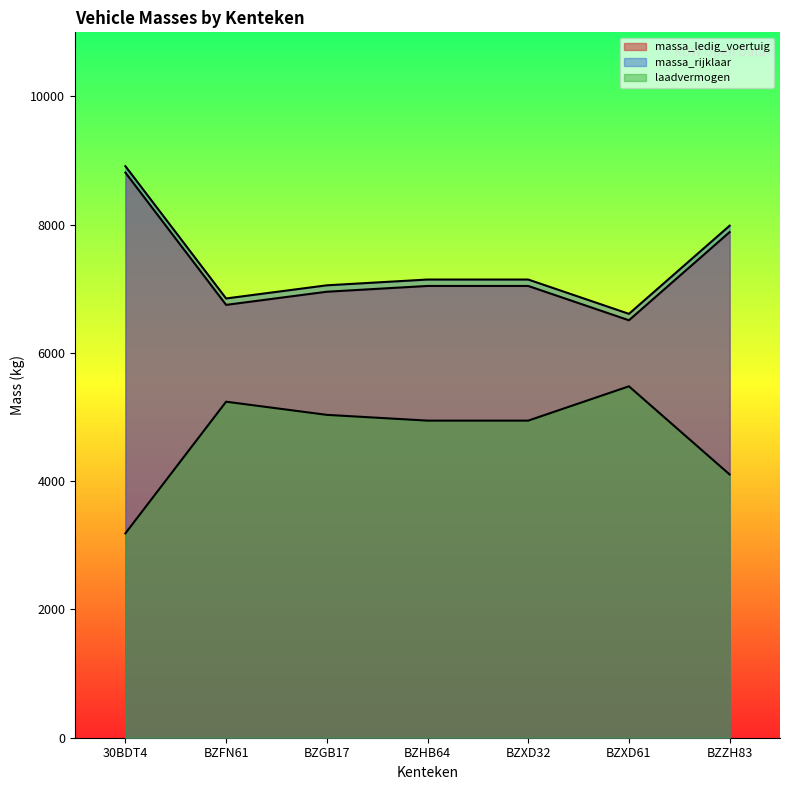

Which label corresponds to the smallest value in the chart?

30BDT4